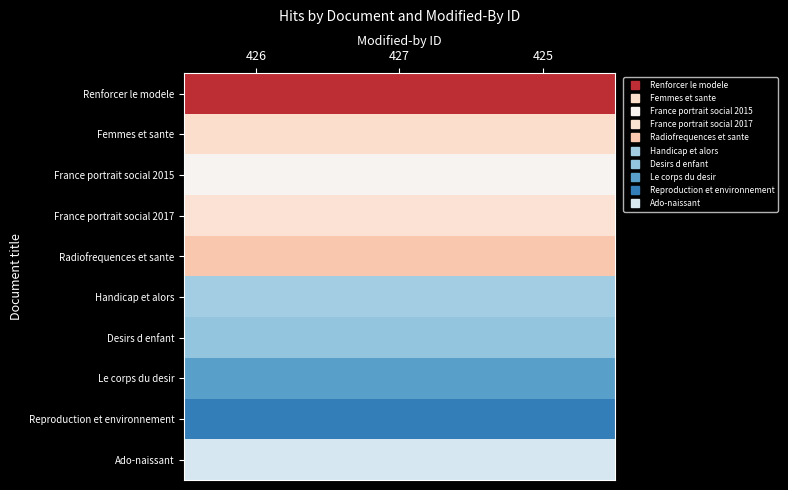

At how many categories does at least one series exceed 14516?

3